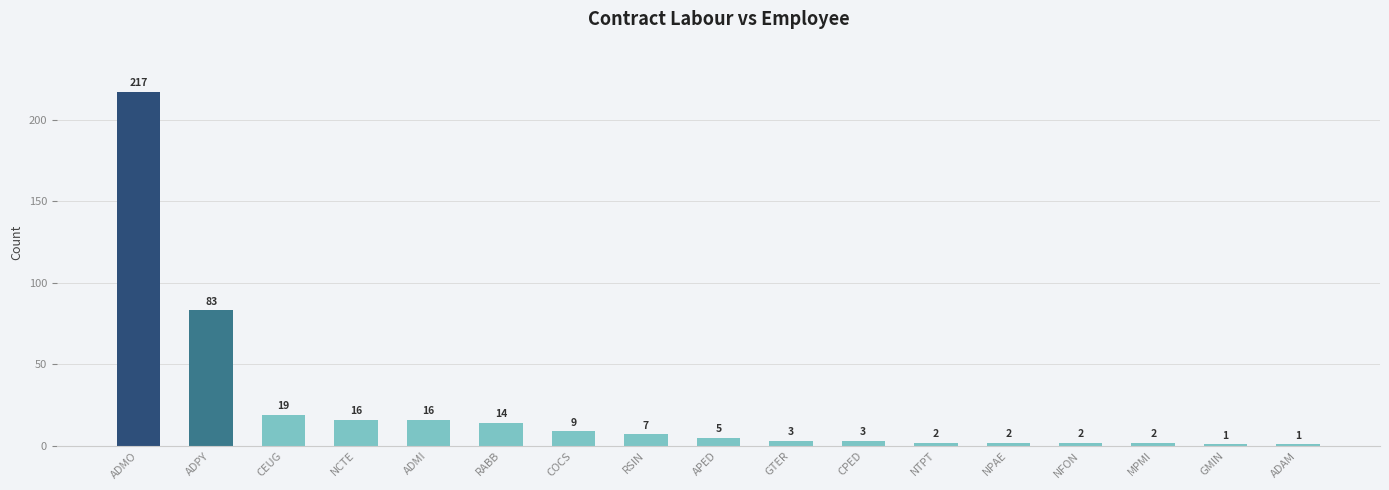

What is the ratio of the value at NTPT to the value at NCTE?

0.1